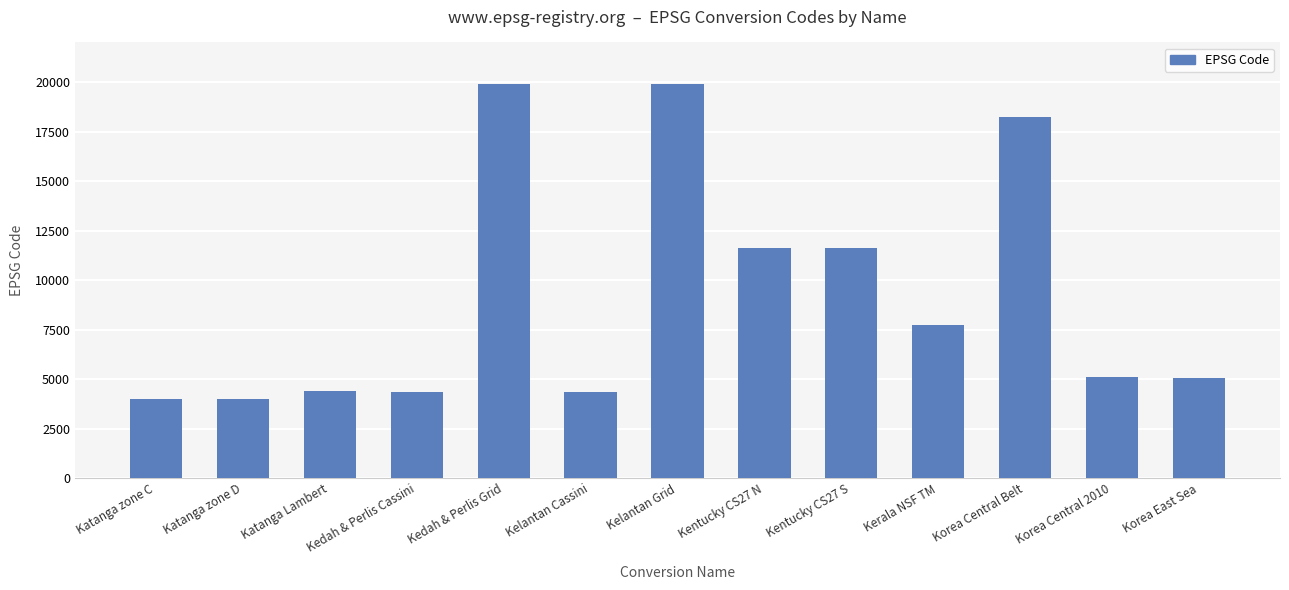

What is the sum of the values at Katanga Lambert and Korea East Sea?

9465